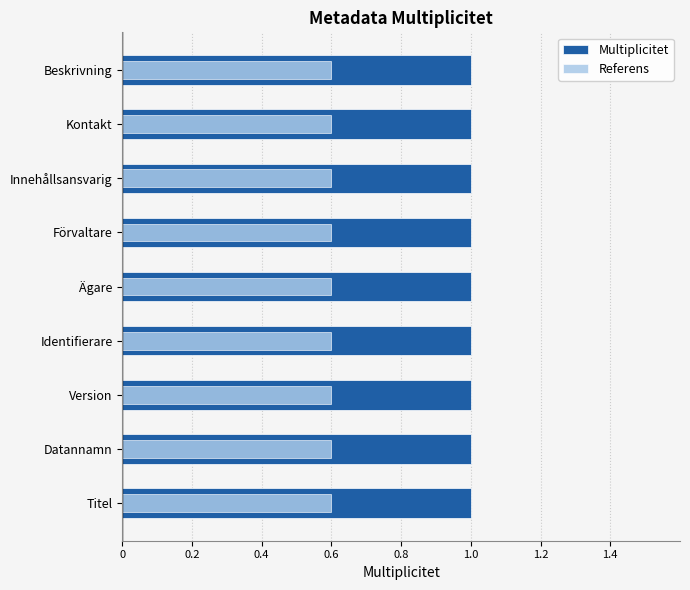

The Referens series shows 0.5 at 0. True or false?

False